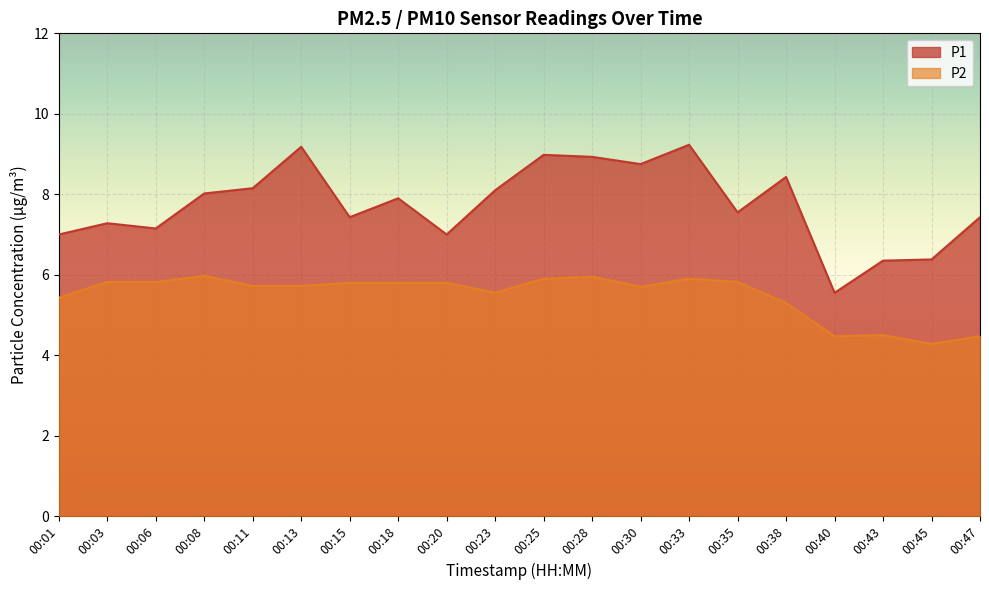

What is the smallest value displayed?

4.3